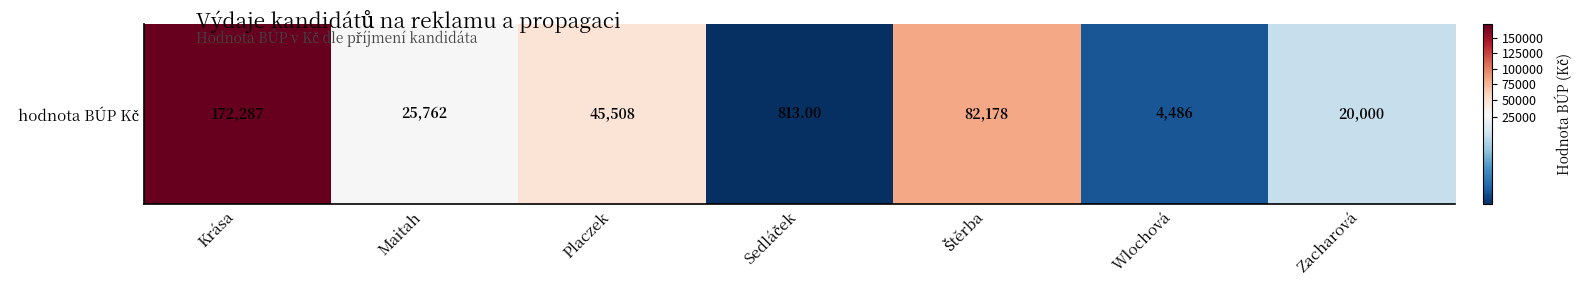

Rank the categories by value from lowest to highest.

Sedláček, Wlochová, Zacharová, Maitah, Placzek, Štěrba, Krása